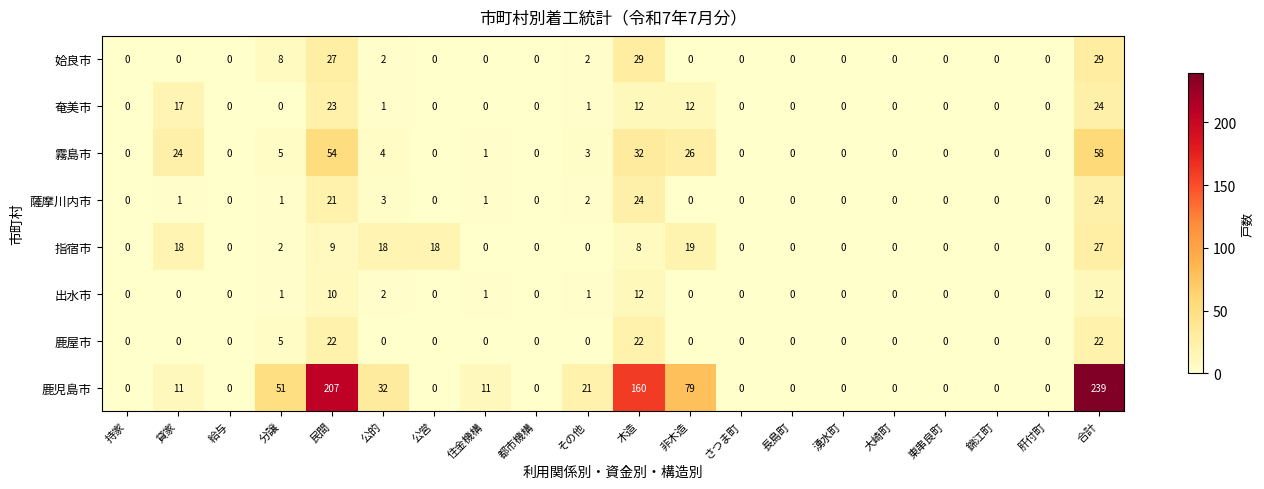

How many categories are shown in the chart?

20